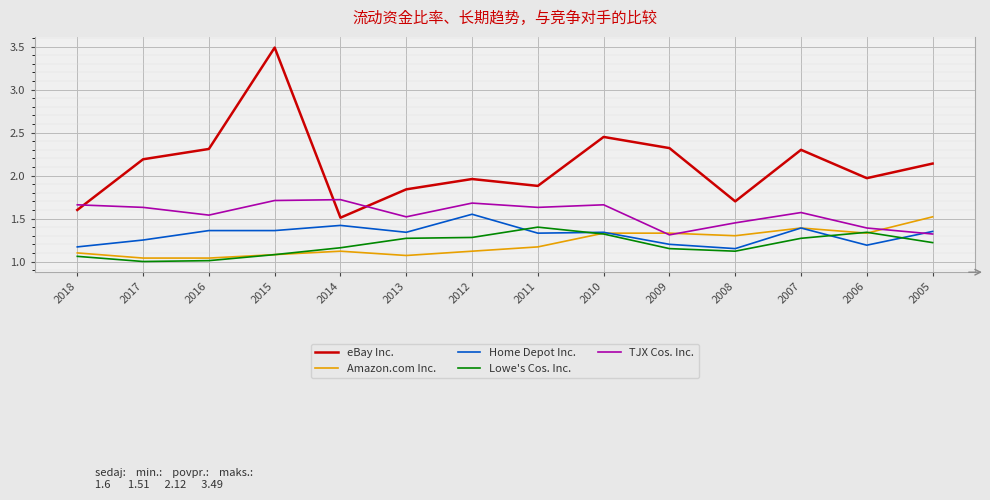

Which series has the largest total across all categories?

eBay Inc.